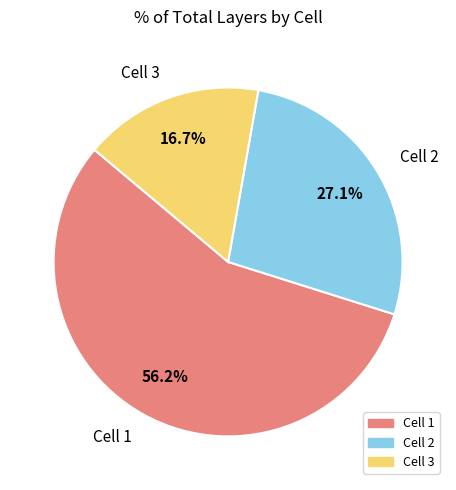

Which category has the smallest portion of the pie?

Cell 3